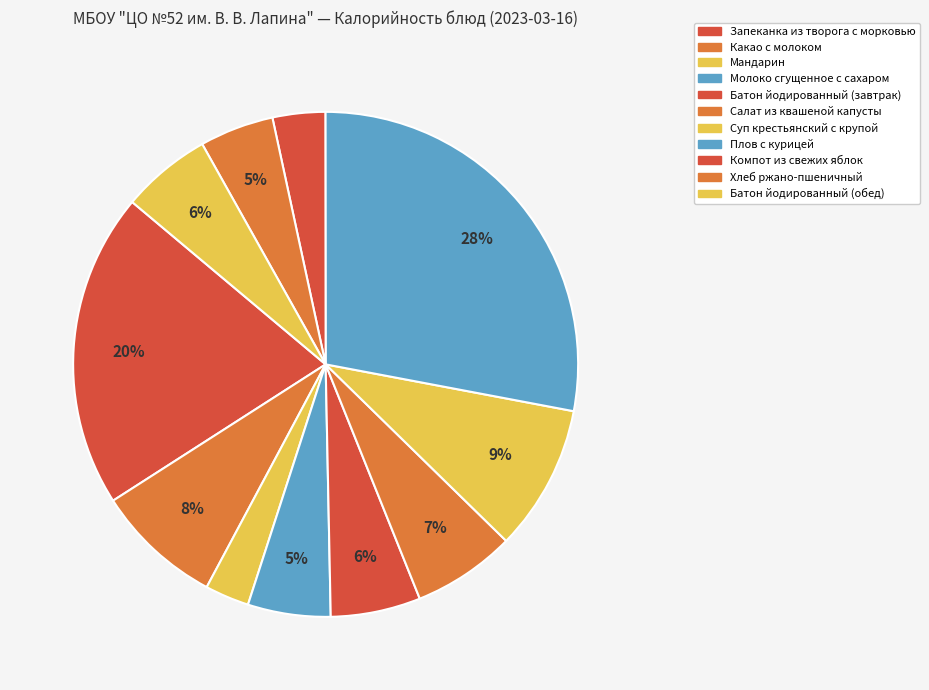

How many segments does this pie chart have?

11